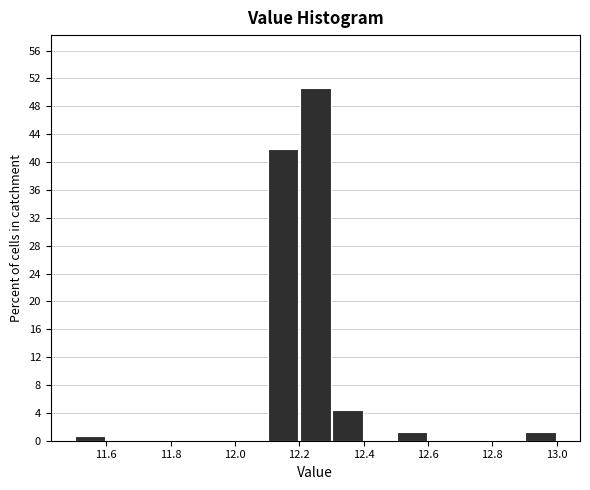

What is the height of the bar covering 12.9 to 13.0 on the x-axis? The values are not printed on the chart, so give them approximately, as read against the axis.

1.5